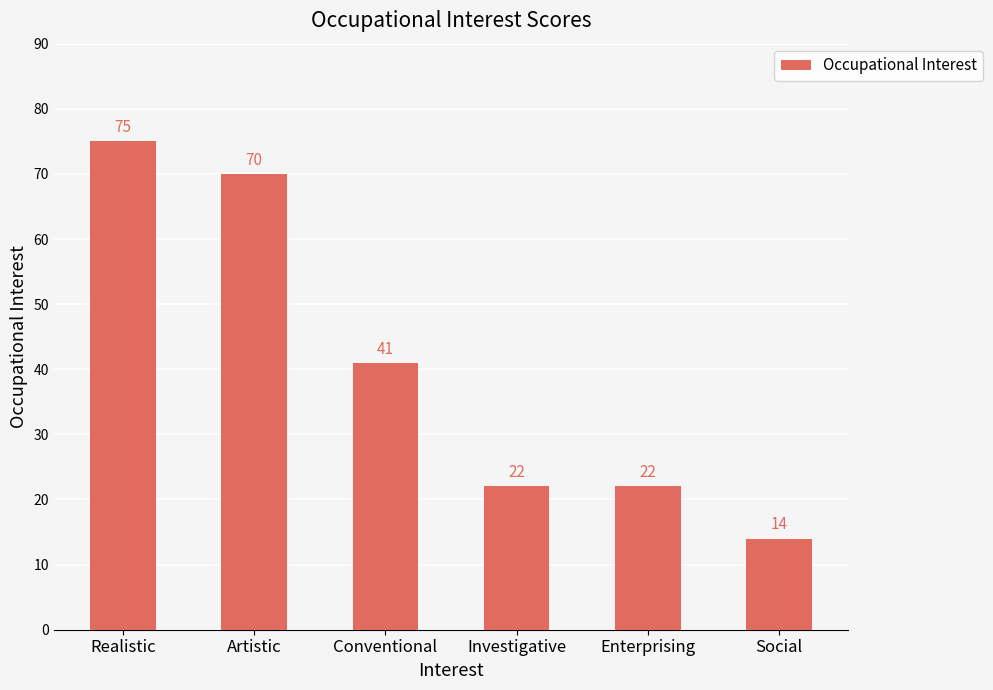

What is the maximum value shown in the chart?

75